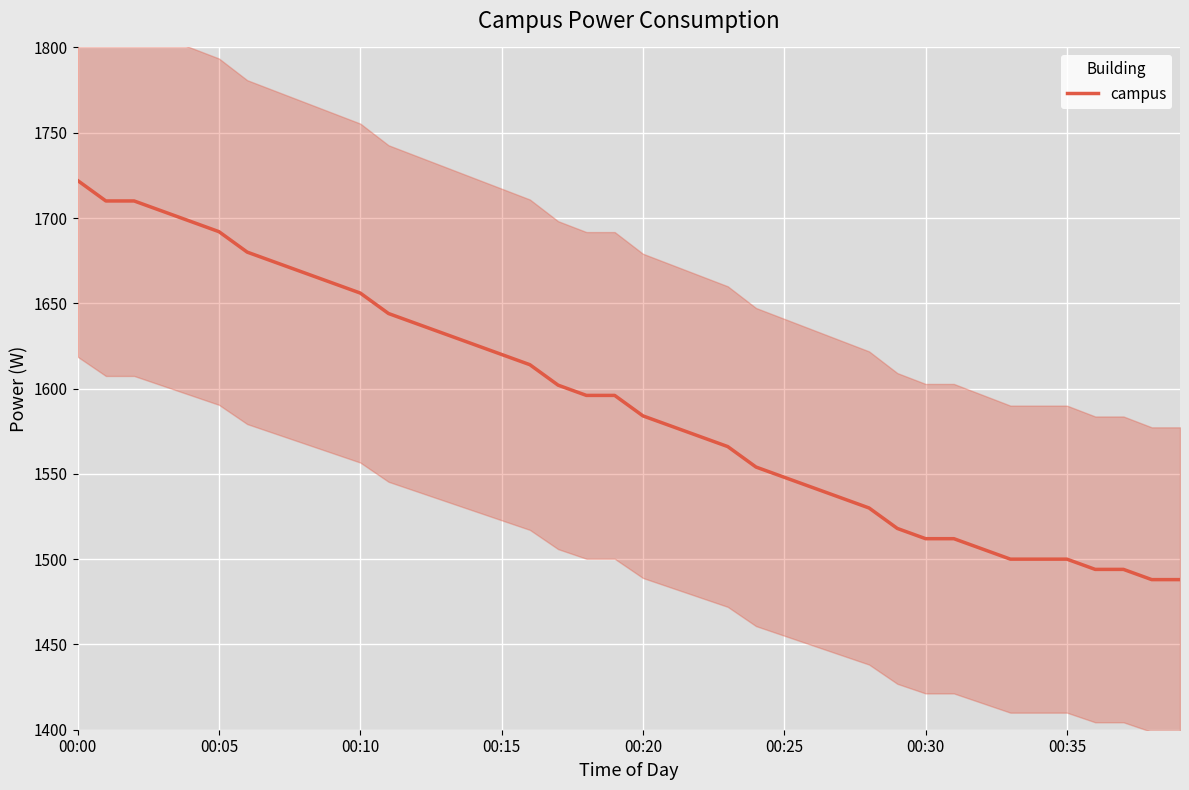

How many data points are less than 1596?

20